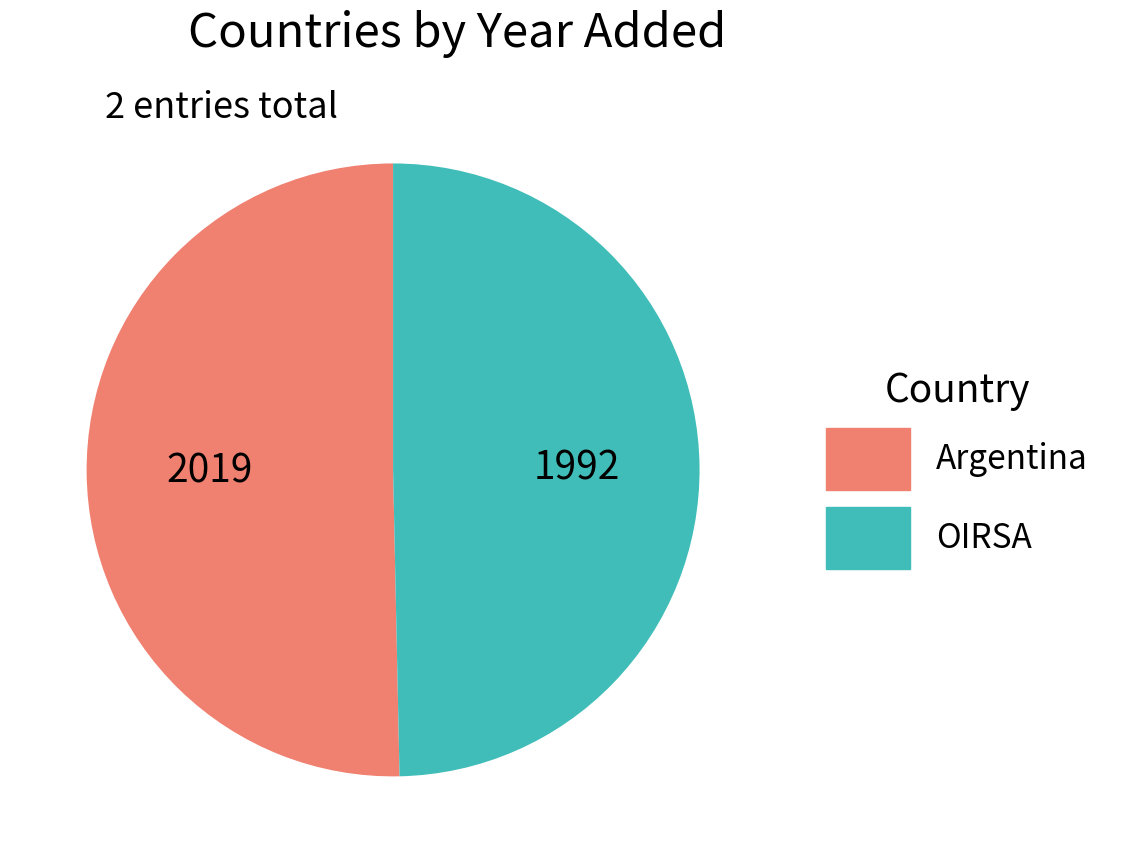

Is it true that OIRSA is 50% of the pie?

True